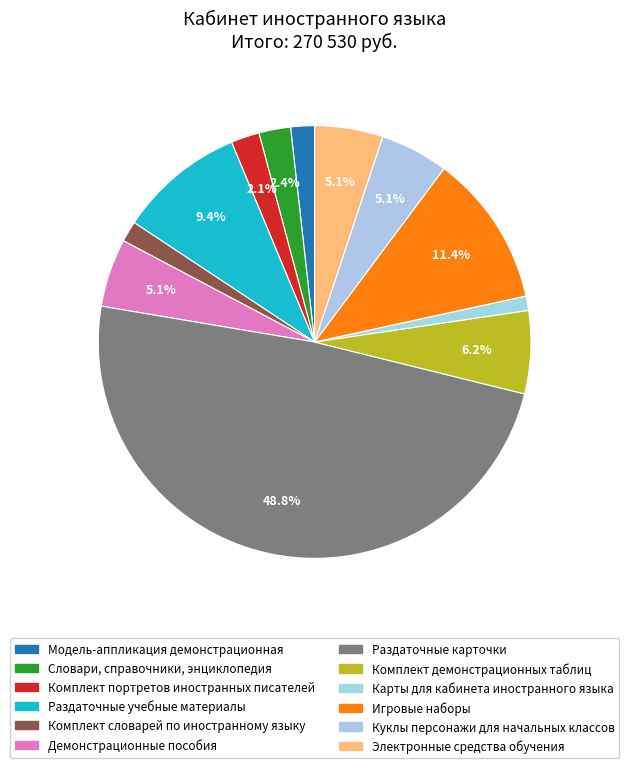

How many slices are in this pie chart?

12